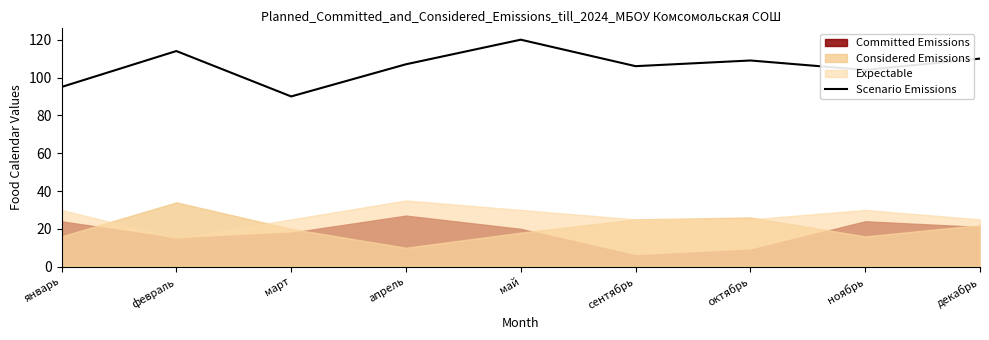

The chart shows a value of 169 at февраль. True or false?

False